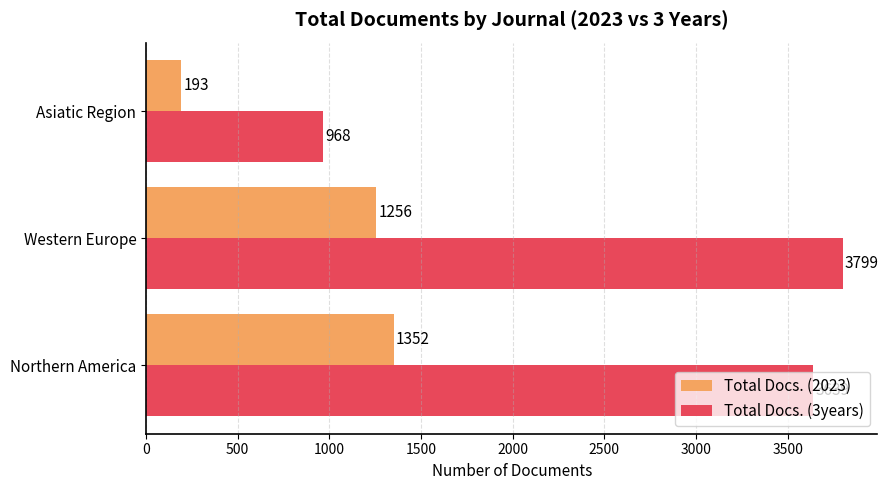

What is the sum of the Total Docs. (2023) values at Northern America and Western Europe?

2608